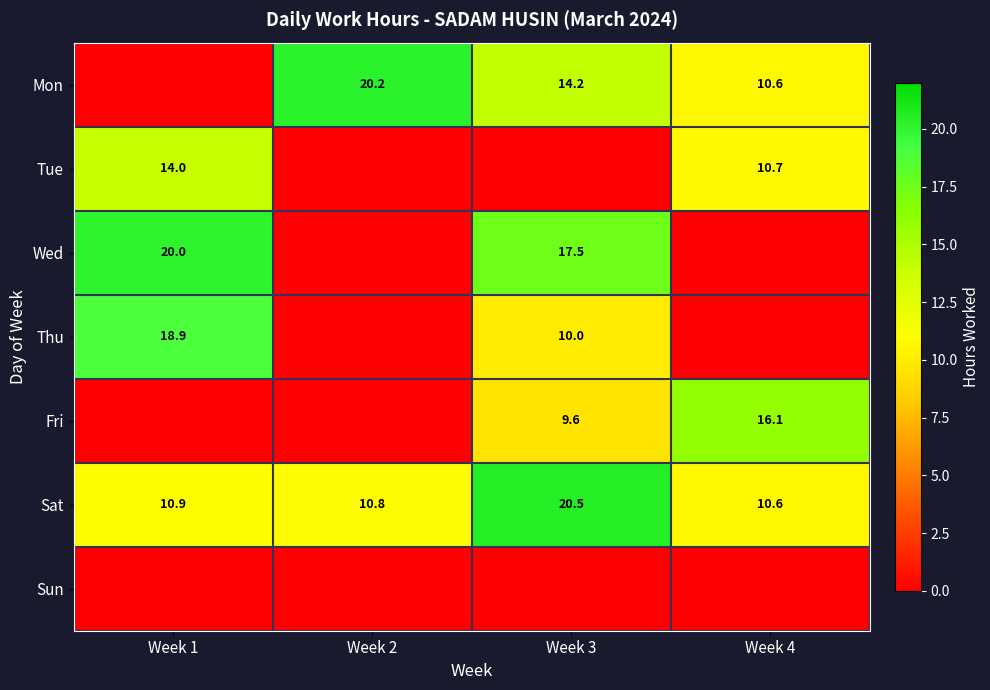

The value of Sat at Week 2 is 10.8. True or false?

True